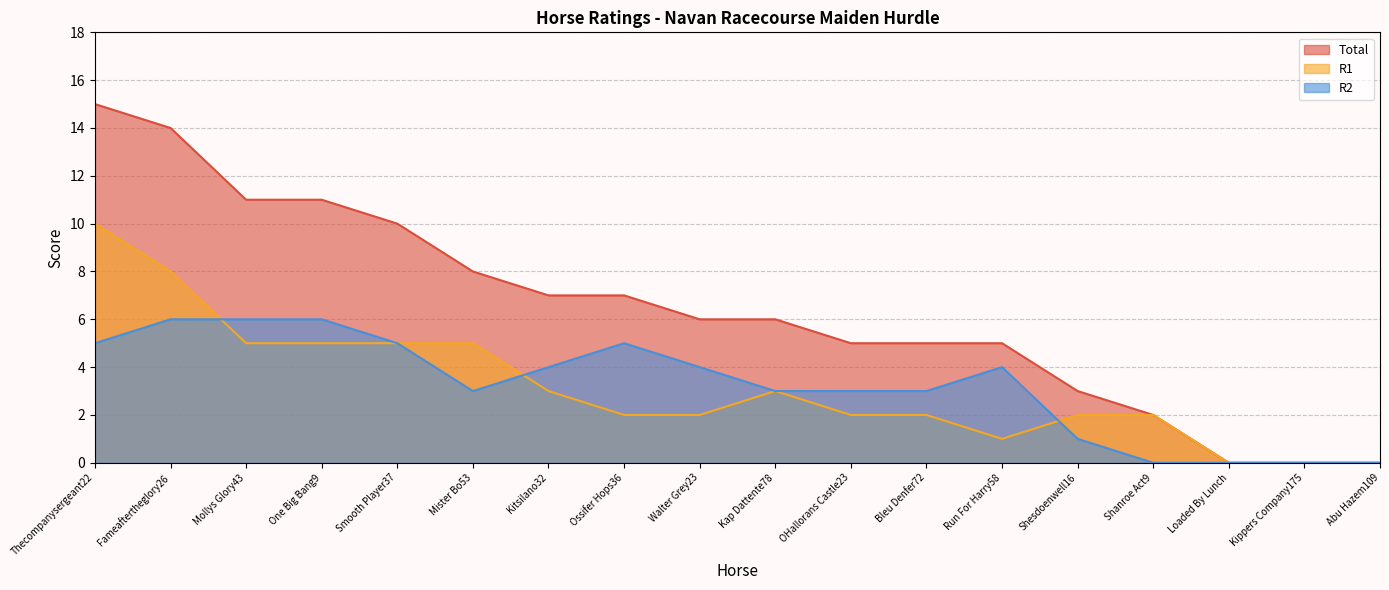

What is the label of the 11th point from the right?

Ossifer Hops36